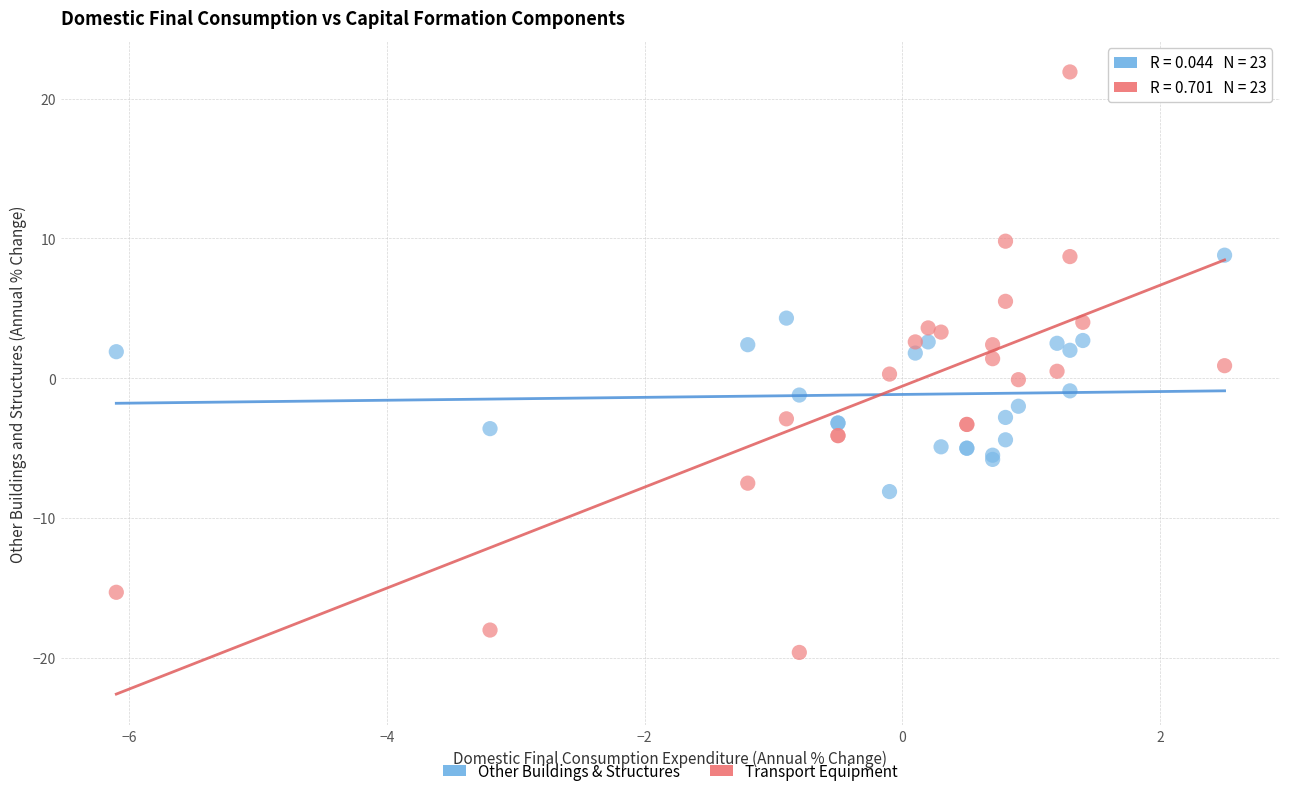

What are all the series names shown in the legend?

Other Buildings & Structures, Transport Equipment